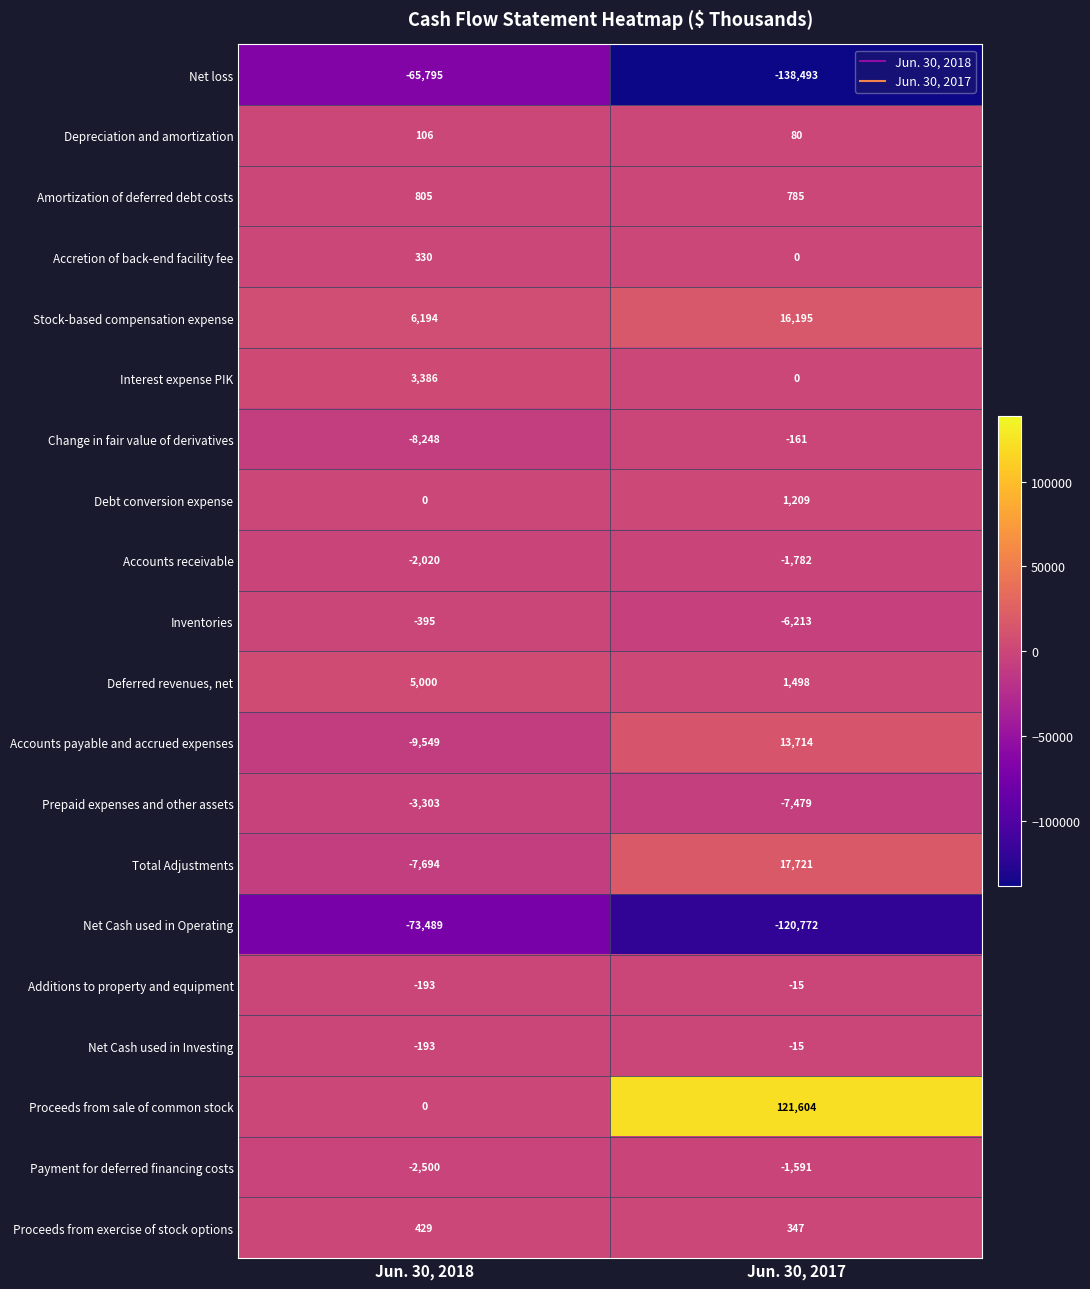

What is the sum of the Change in fair value of derivatives values at Jun. 30, 2018 and Jun. 30, 2017?

-8409